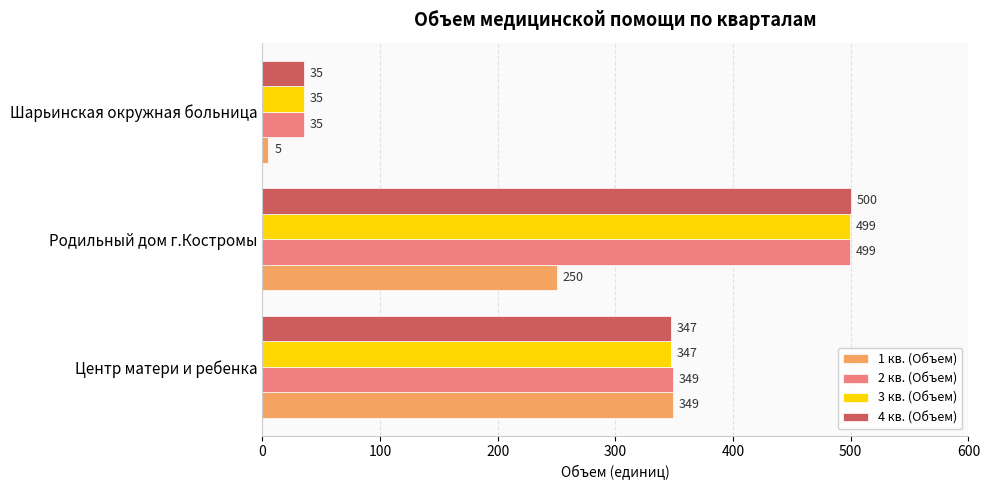

How many distinct data groups are displayed?

4